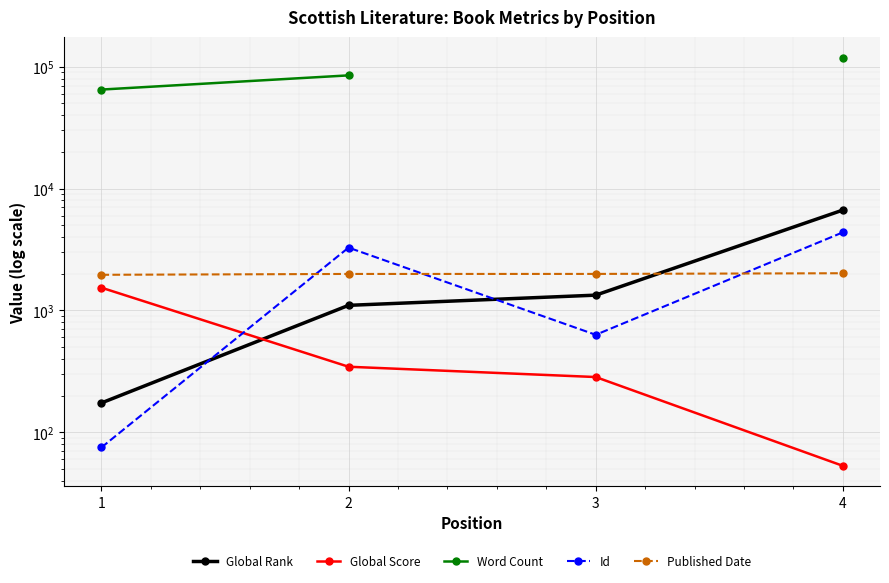

Which has a higher value, 4 or 2?

4